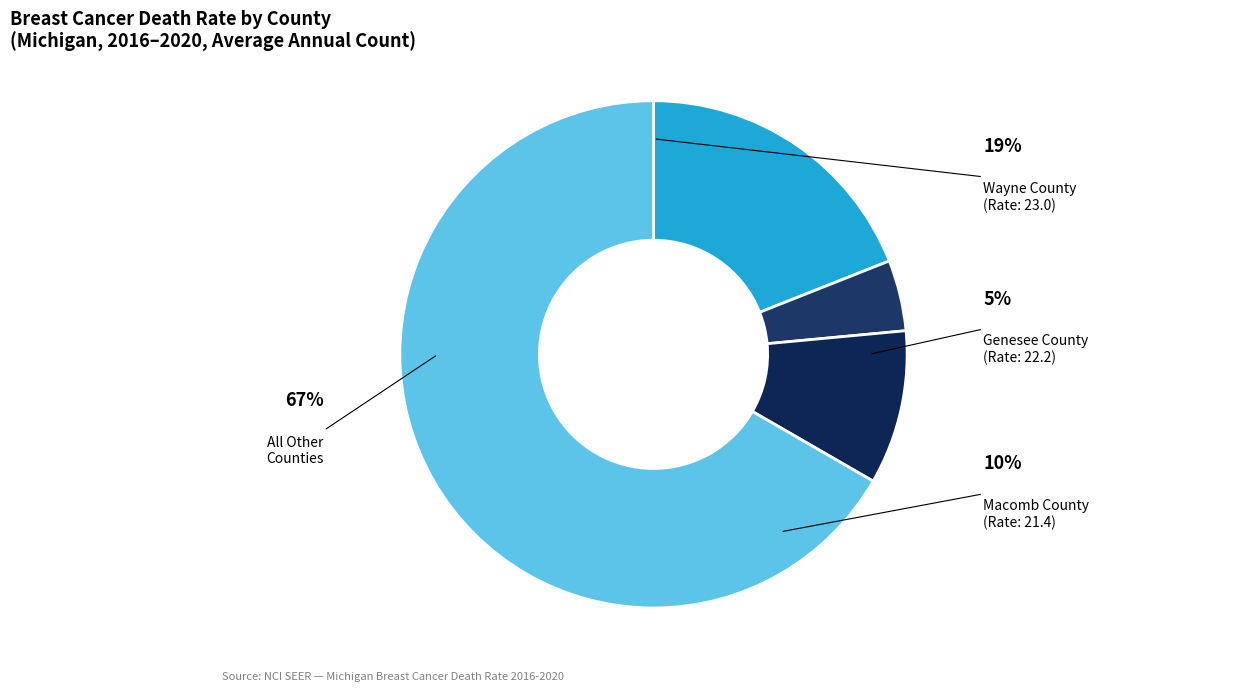

Count the number of slices in the pie.

4